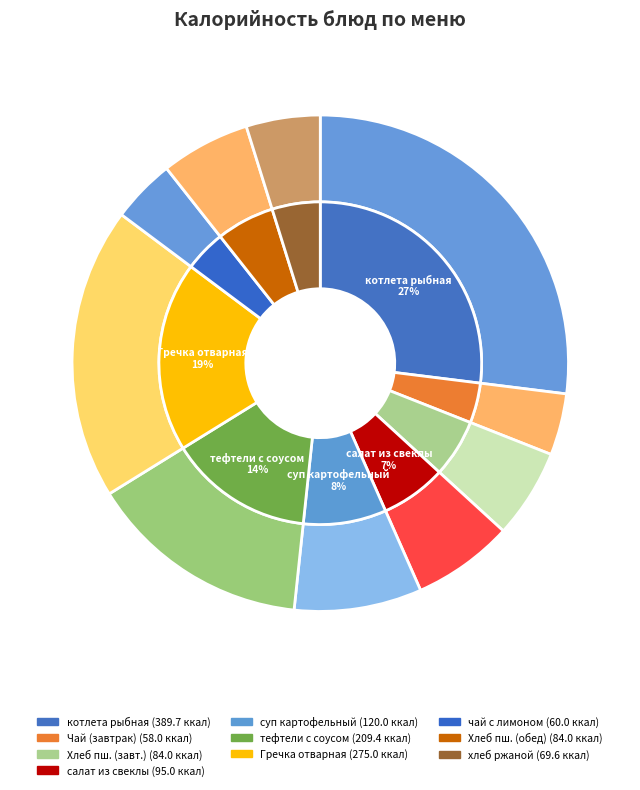

How many segments does this pie chart have?

10